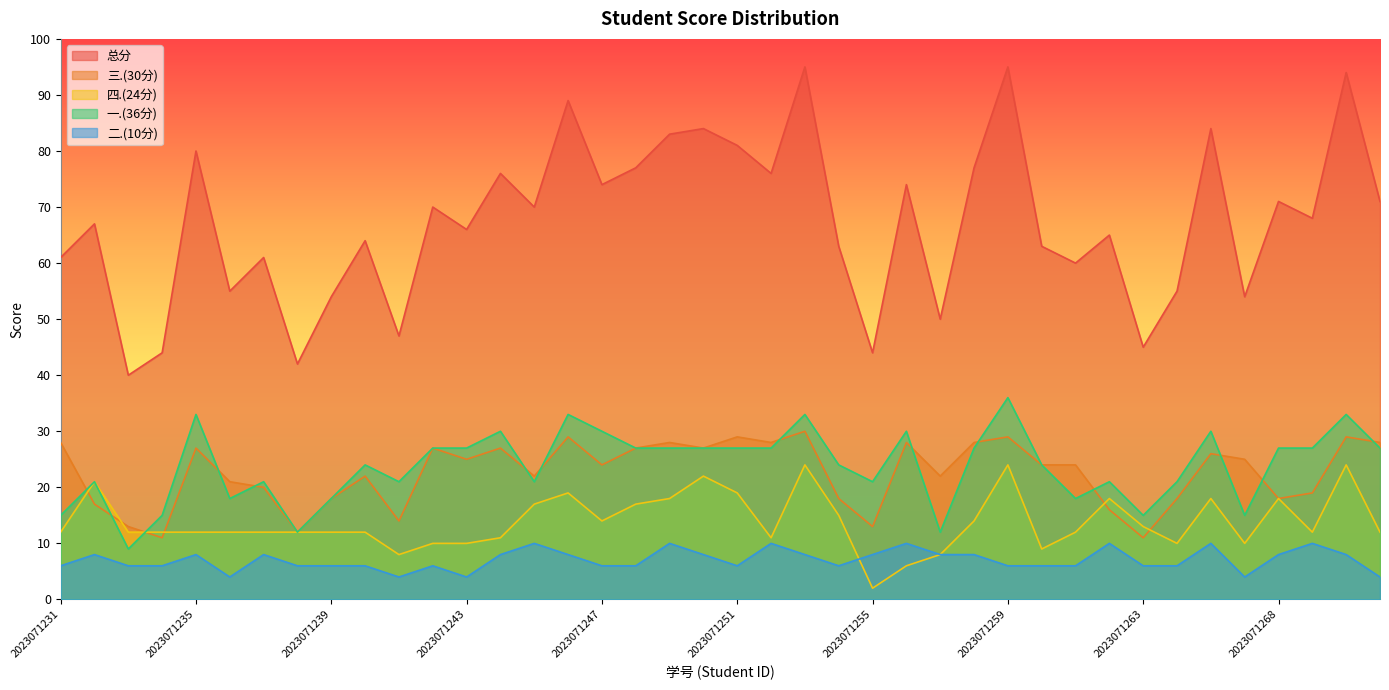

What is the maximum value for 二.(10分)?

10